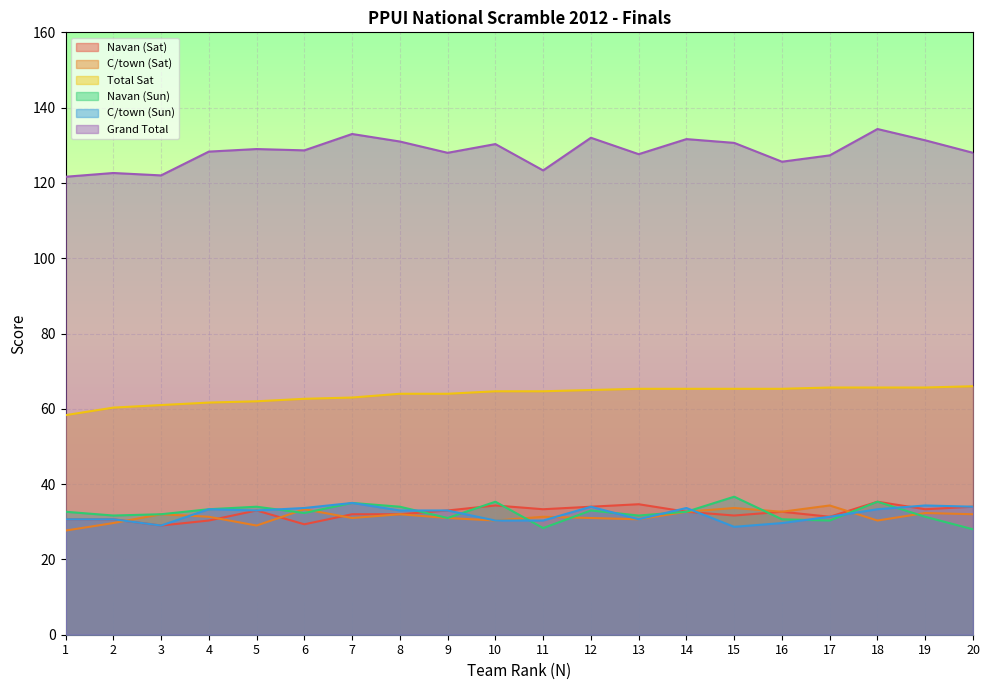

Between 1 and 4, which series saw the biggest shift?

Grand Total